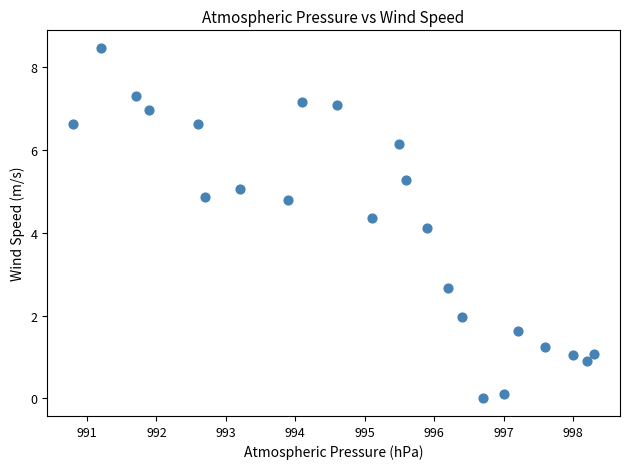

What Y value in the scatter plot is closest to 4?

4.1